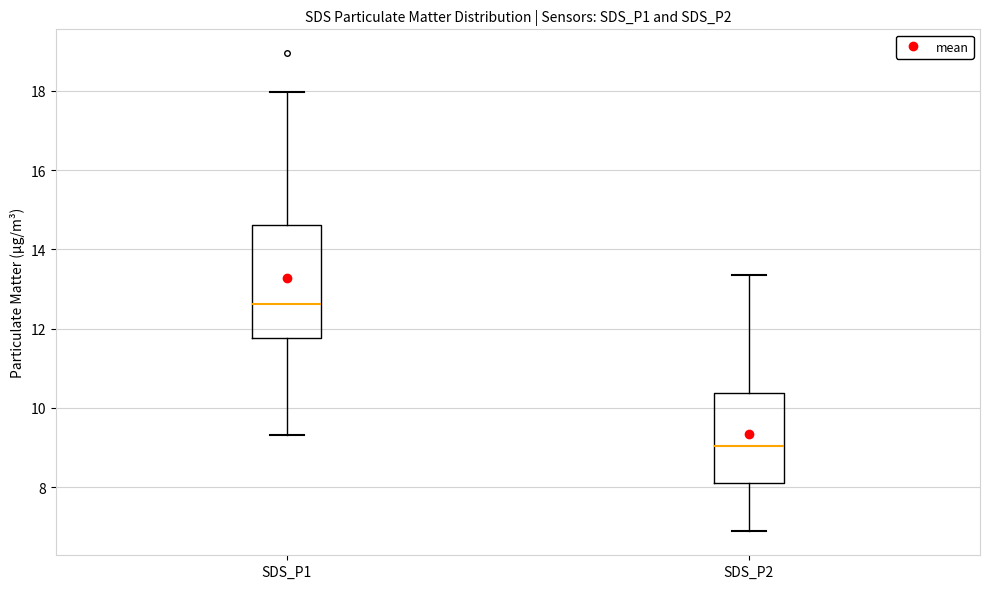

Comparing the boxes themselves (not the whiskers), which one is the tallest?

SDS_P1